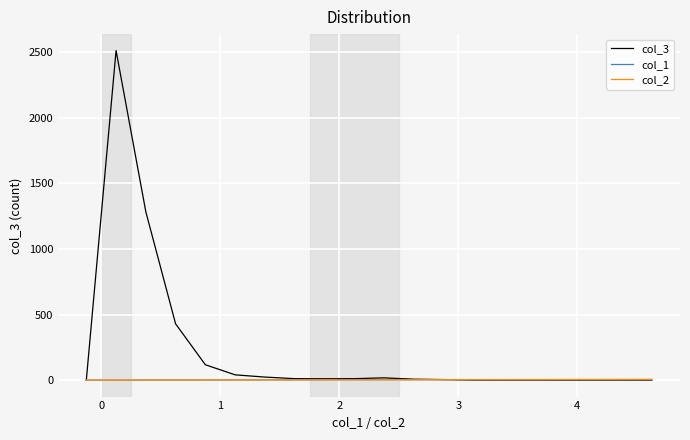

Which series has the largest total across all categories?

col_3